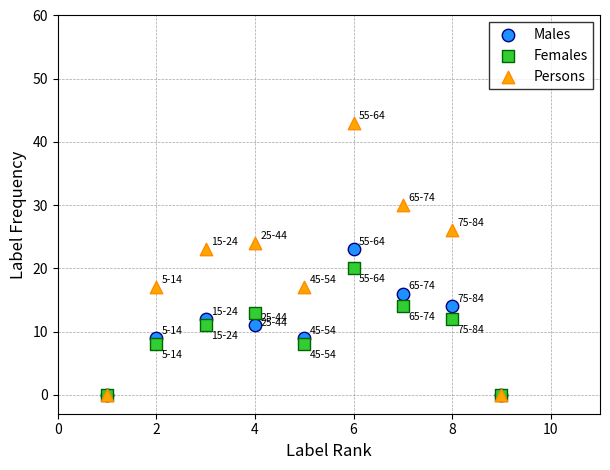

In the Persons series, what Y value is closest to 21?

23